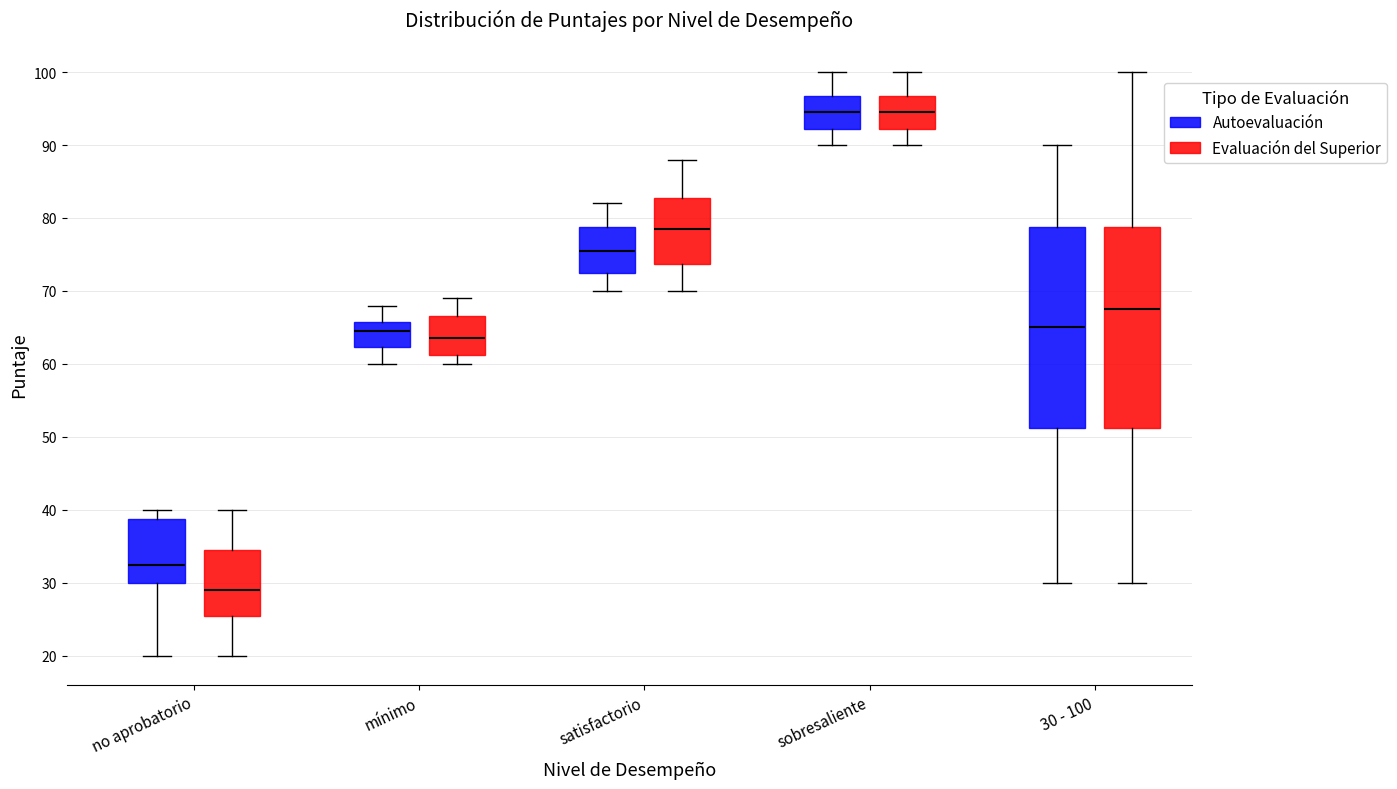

Where is the upper edge of the box for mínimo (Autoevaluación) on the y-axis? The values are not printed on the chart, so give them approximately, as read against the axis.

66